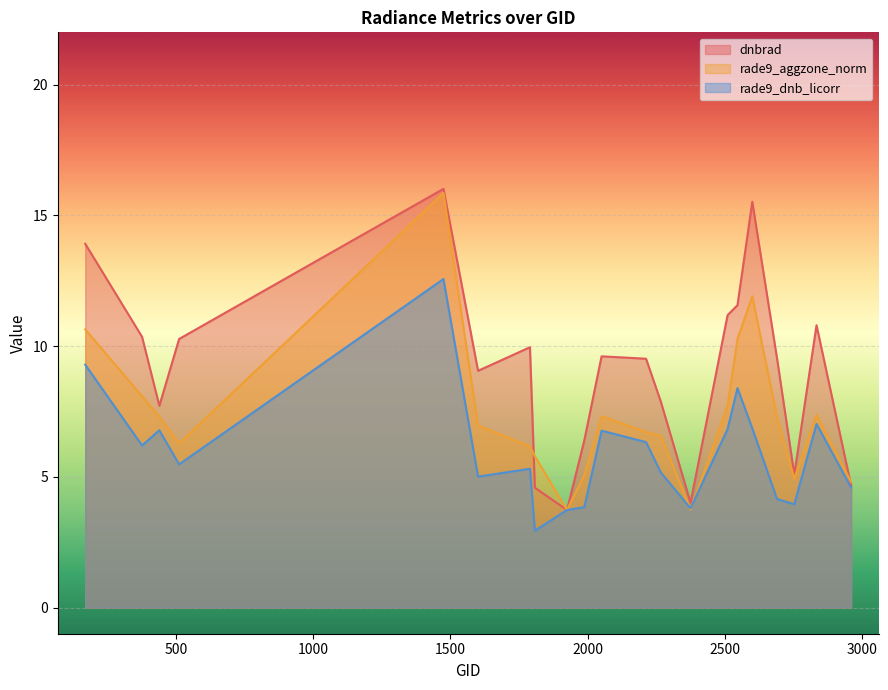

What are all the series names shown in the legend?

dnbrad, rade9_aggzone_norm, rade9_dnb_licorr